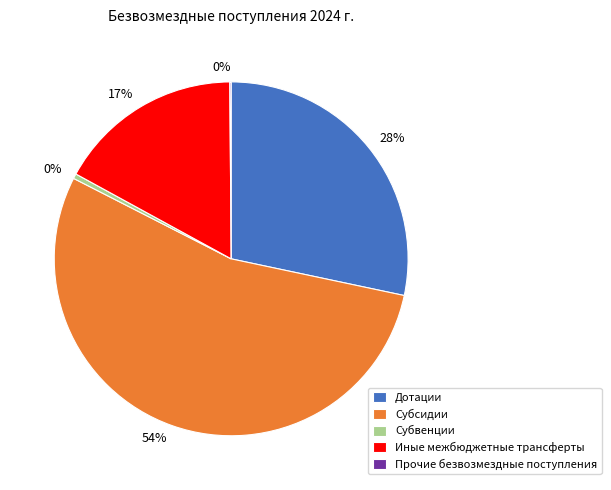

To the nearest percent, what is the combined percentage of Дотации and Субсидии?

83%